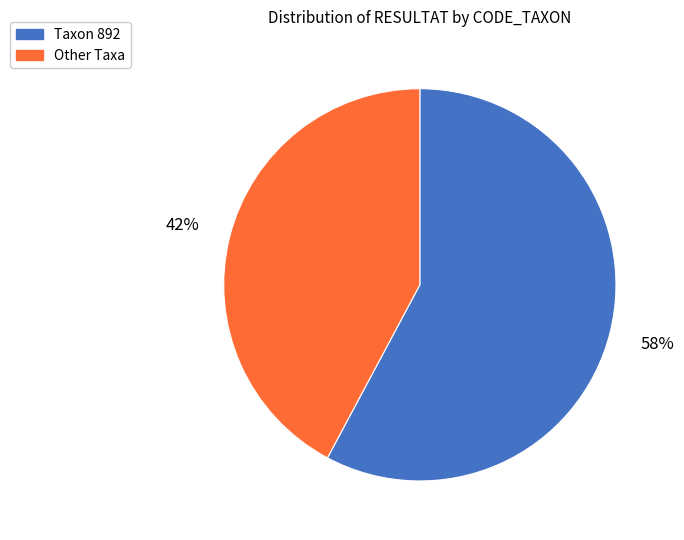

Count the number of slices in the pie.

2